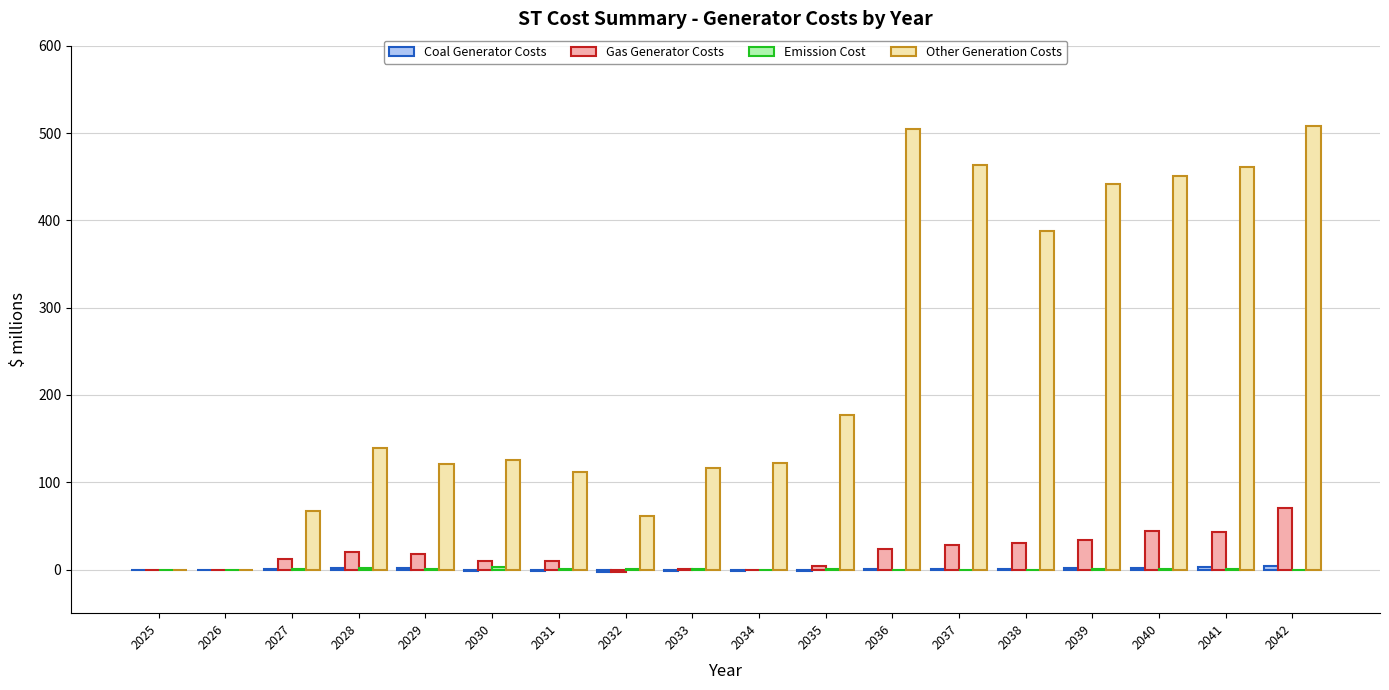

The value of Other Generation Costs at 2042 is 508.4. True or false?

True